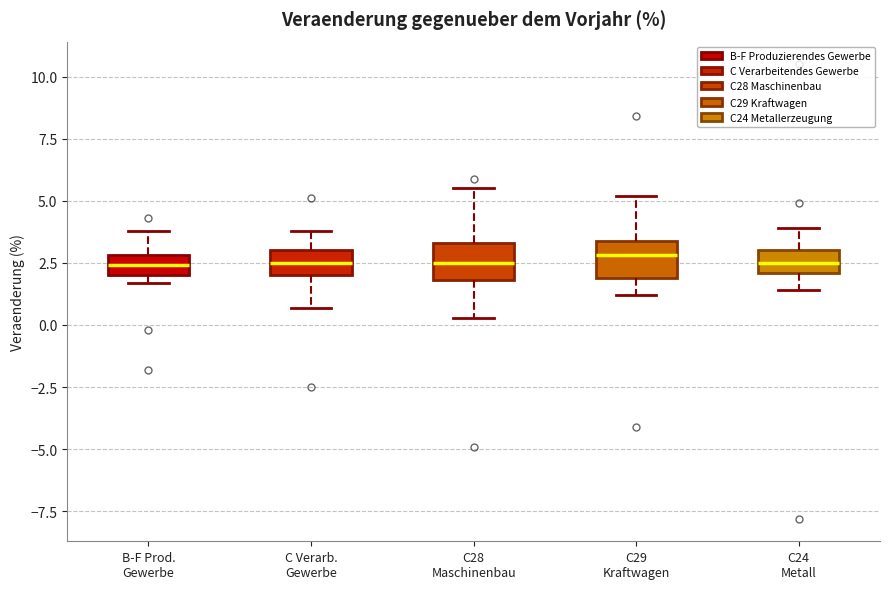

Reading left to right, read every box against the y-axis: the position of its median line, the range the box covers, and the ends of its whiskers. The values are not printed on the chart, so give them approximately, as read against the axis.

B-F Prod. Gewerbe: median 2.5, box 2.0 to 3.0, whiskers 1.5 to 4.0
C Verarb. Gewerbe: median 2.5, box 2.0 to 3.0, whiskers 0.5 to 4.0
C28 Maschinenbau: median 2.5, box 2.0 to 3.5, whiskers 0.5 to 5.5
C29 Kraftwagen: median 3.0, box 2.0 to 3.5, whiskers 1.0 to 5.0
C24 Metall: median 2.5, box 2.0 to 3.0, whiskers 1.5 to 4.0